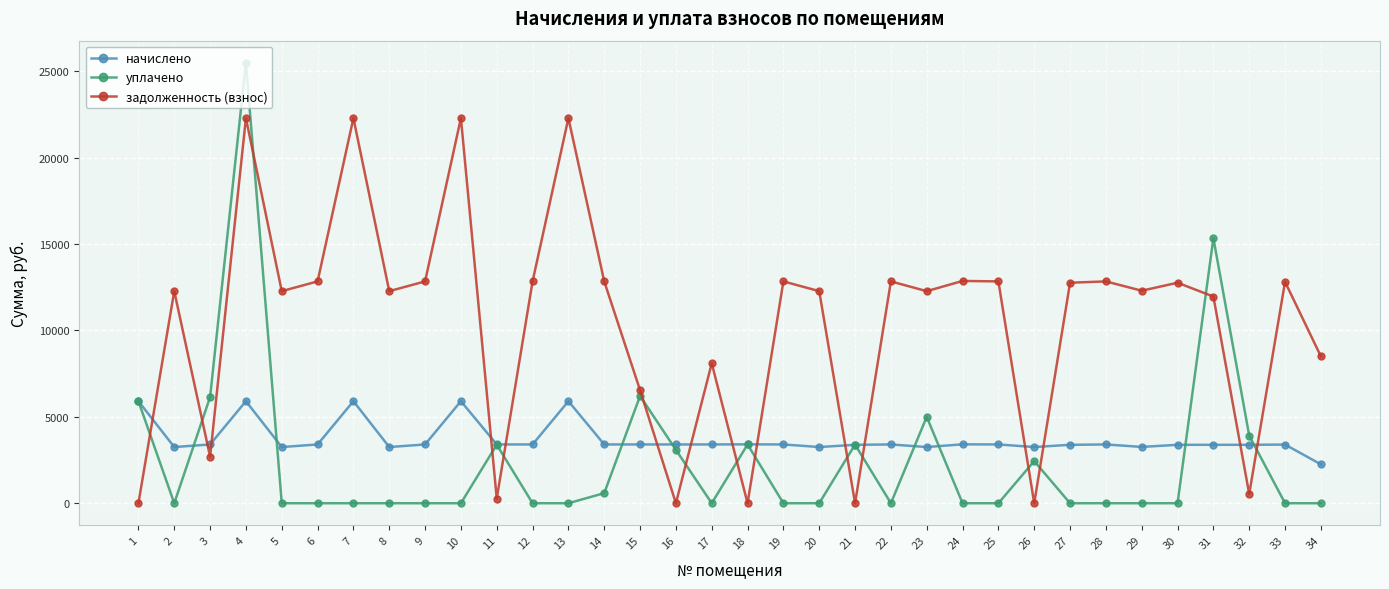

Where is the first local maximum for начислено?

4